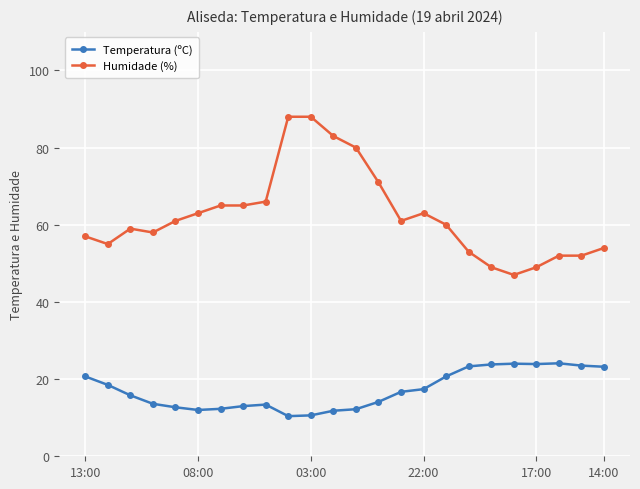

How many lines are shown in the chart?

2